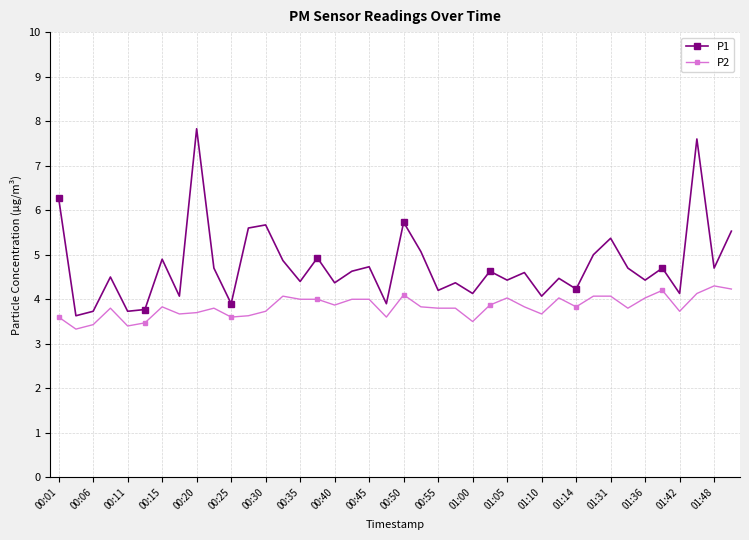

What is the difference between the maximum and minimum values in the P2 series?

1.0